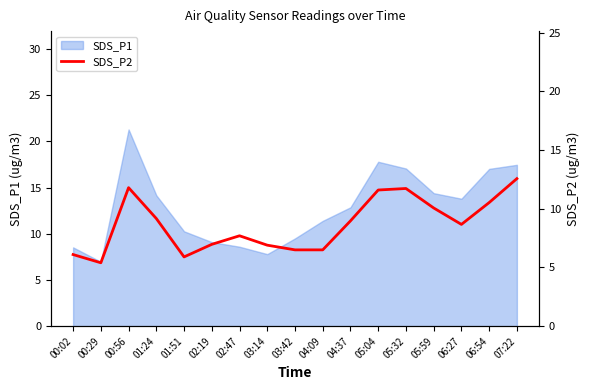

The value at 05:32 is 18.1. True or false?

False